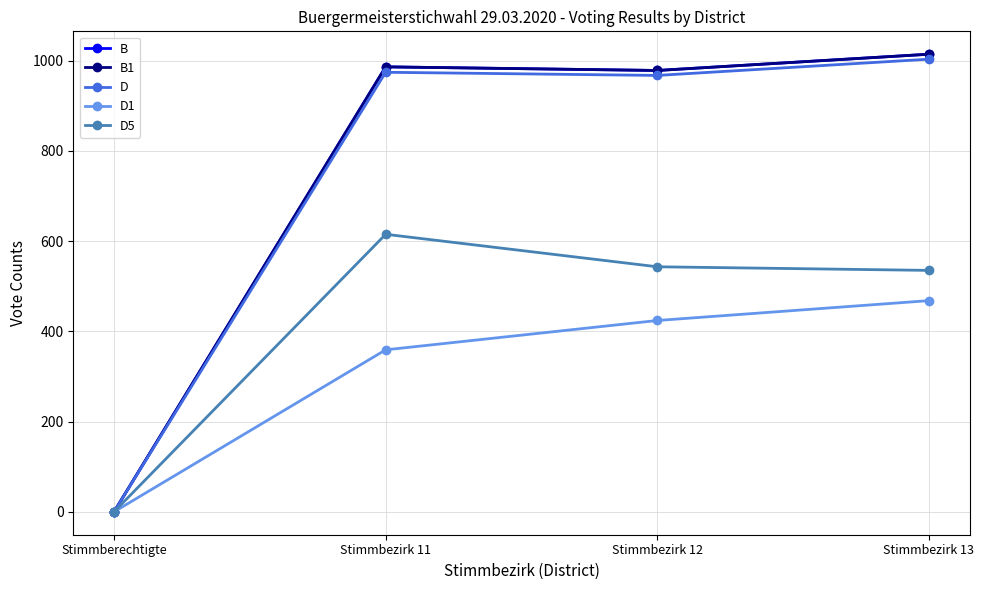

True or false: D5 and B intersect in this chart.

False